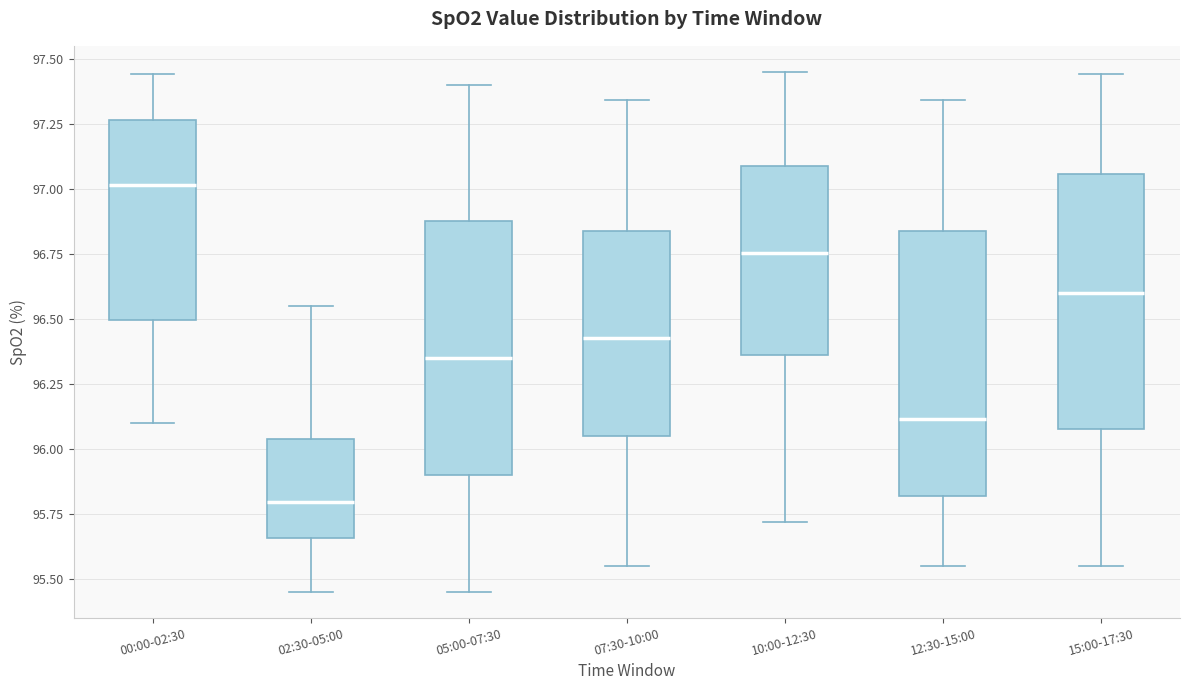

Reading left to right, transcribe this box plot: for each box, give where its median line is, the range the box spans, and where its two whiskers end, as read against the y-axis. The values are not printed on the chart, so give them approximately, as read against the axis.

00:00-02:30: median 97.00, box 96.50 to 97.25, whiskers 96.10 to 97.45
02:30-05:00: median 95.80, box 95.65 to 96.05, whiskers 95.45 to 96.55
05:00-07:30: median 96.35, box 95.90 to 96.90, whiskers 95.45 to 97.40
07:30-10:00: median 96.45, box 96.05 to 96.85, whiskers 95.55 to 97.35
10:00-12:30: median 96.75, box 96.35 to 97.10, whiskers 95.70 to 97.45
12:30-15:00: median 96.10, box 95.80 to 96.85, whiskers 95.55 to 97.35
15:00-17:30: median 96.60, box 96.10 to 97.05, whiskers 95.55 to 97.45